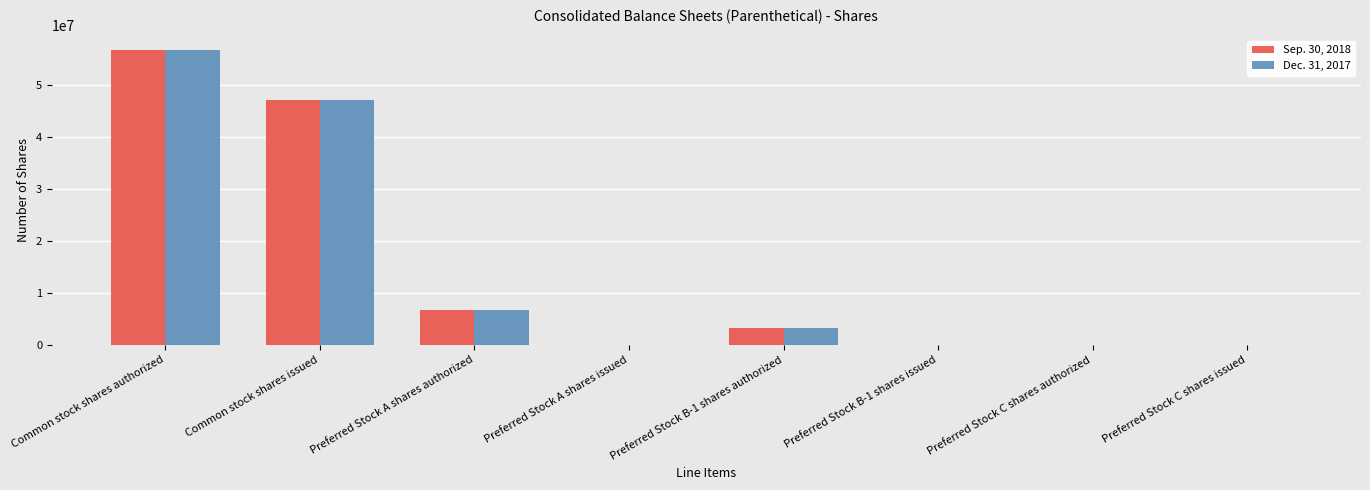

At which category is the sum across all series the highest?

Common stock shares authorized